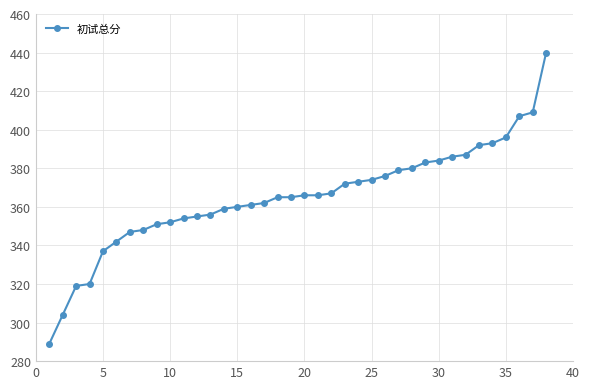

What is the difference between the maximum and minimum values?

151